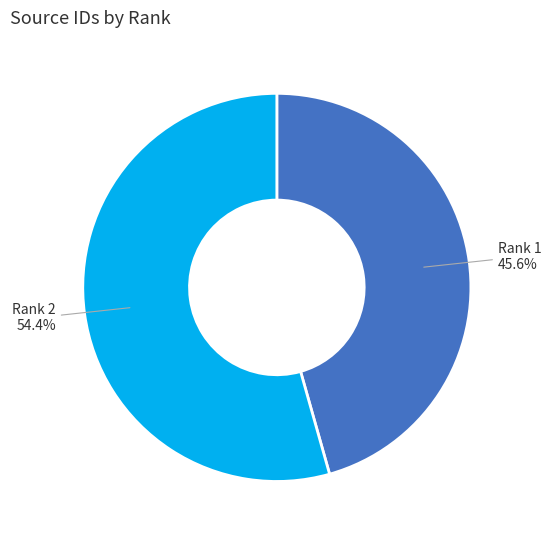

Which category has the biggest portion of the pie?

Rank 2 54.4%